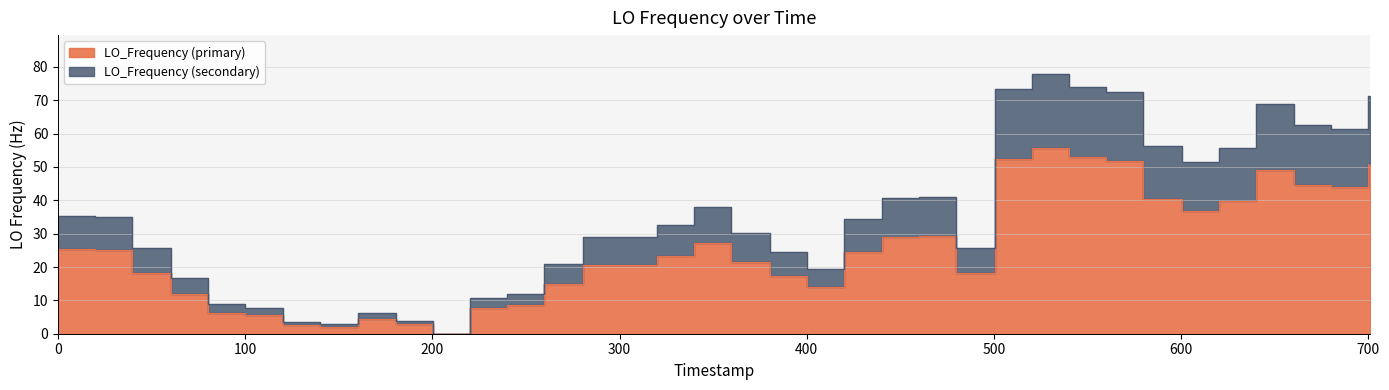

True or false: the data shows 90.4 at 29.

False